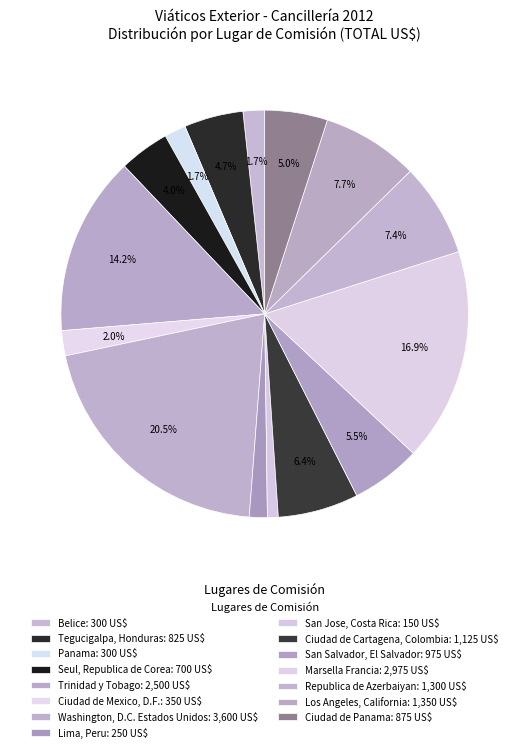

What is the change in value from Trinidad y Tobago to Washington, D.C. Estados Unidos?

+1100